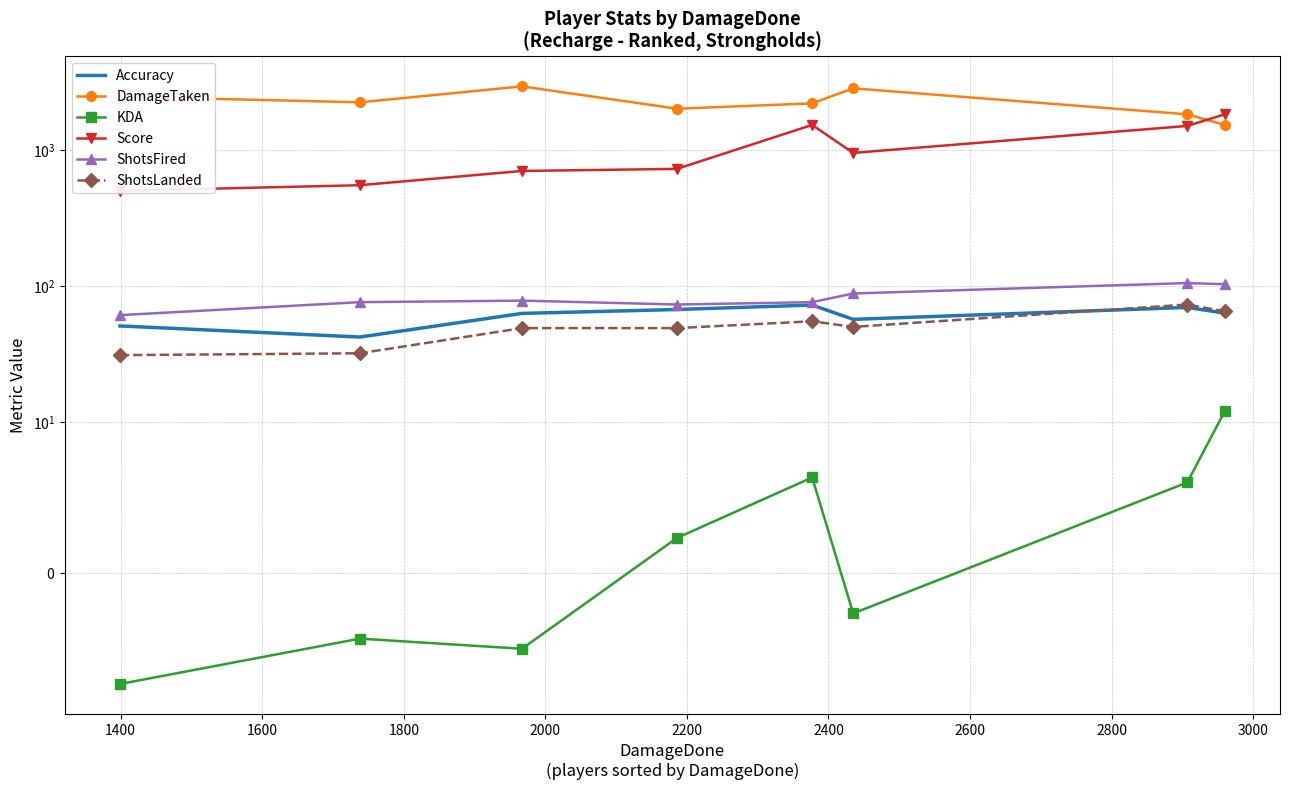

The DamageTaken series shows 2834.0 at 2200. True or false?

True